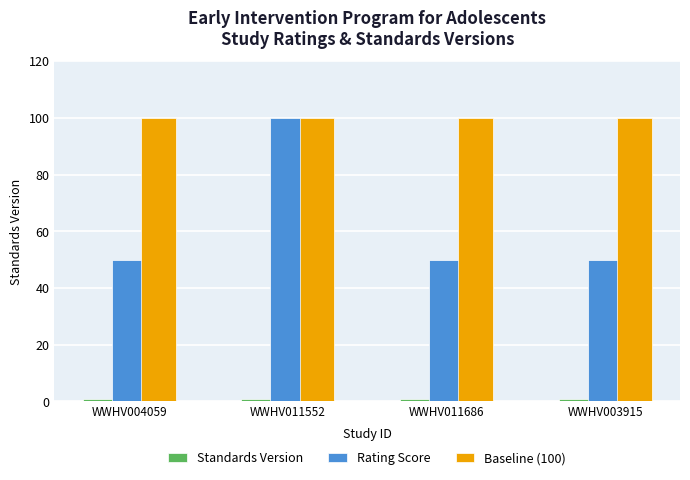

What is the sum of the Baseline (100) values at WWHV011686 and WWHV004059?

200